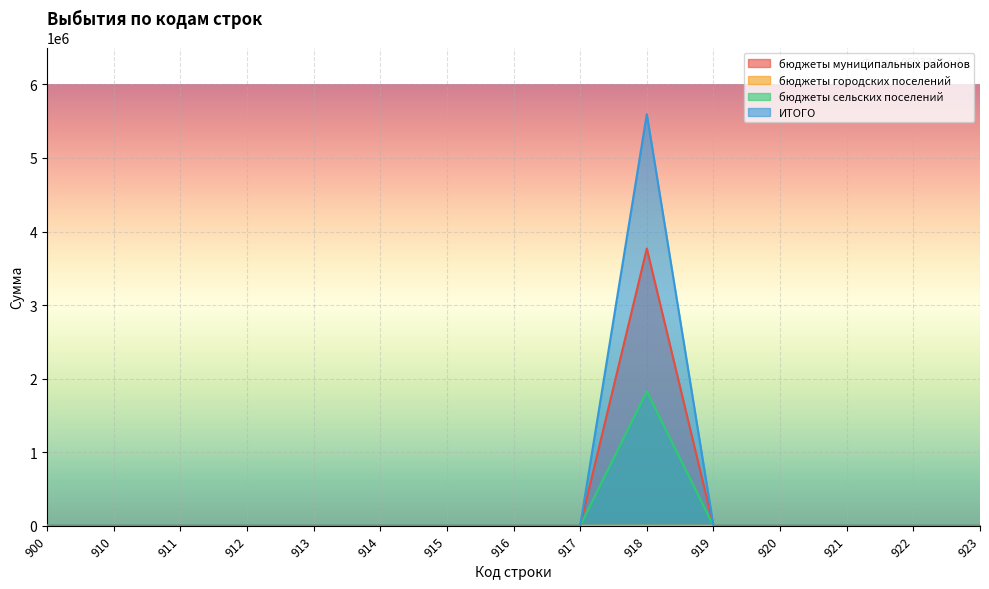

Which label corresponds to the largest value in the chart?

918